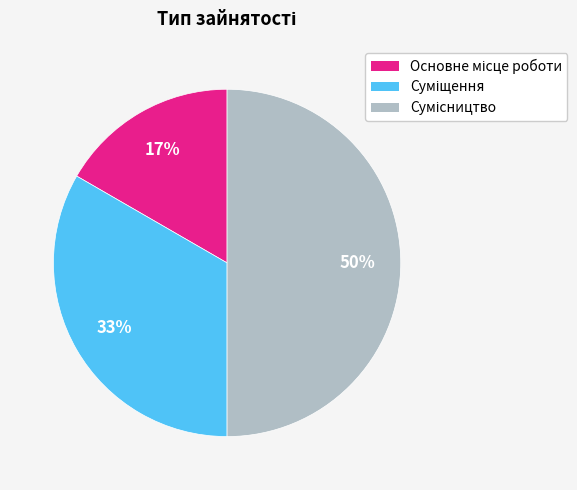

To the nearest percent, what is the average slice percentage?

33%